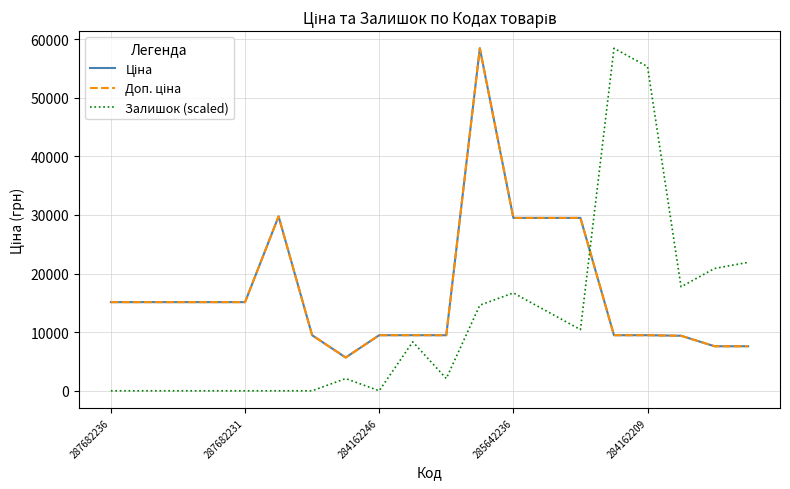

What is the difference between the second highest and second lowest values in the Ціна series?

22150.7